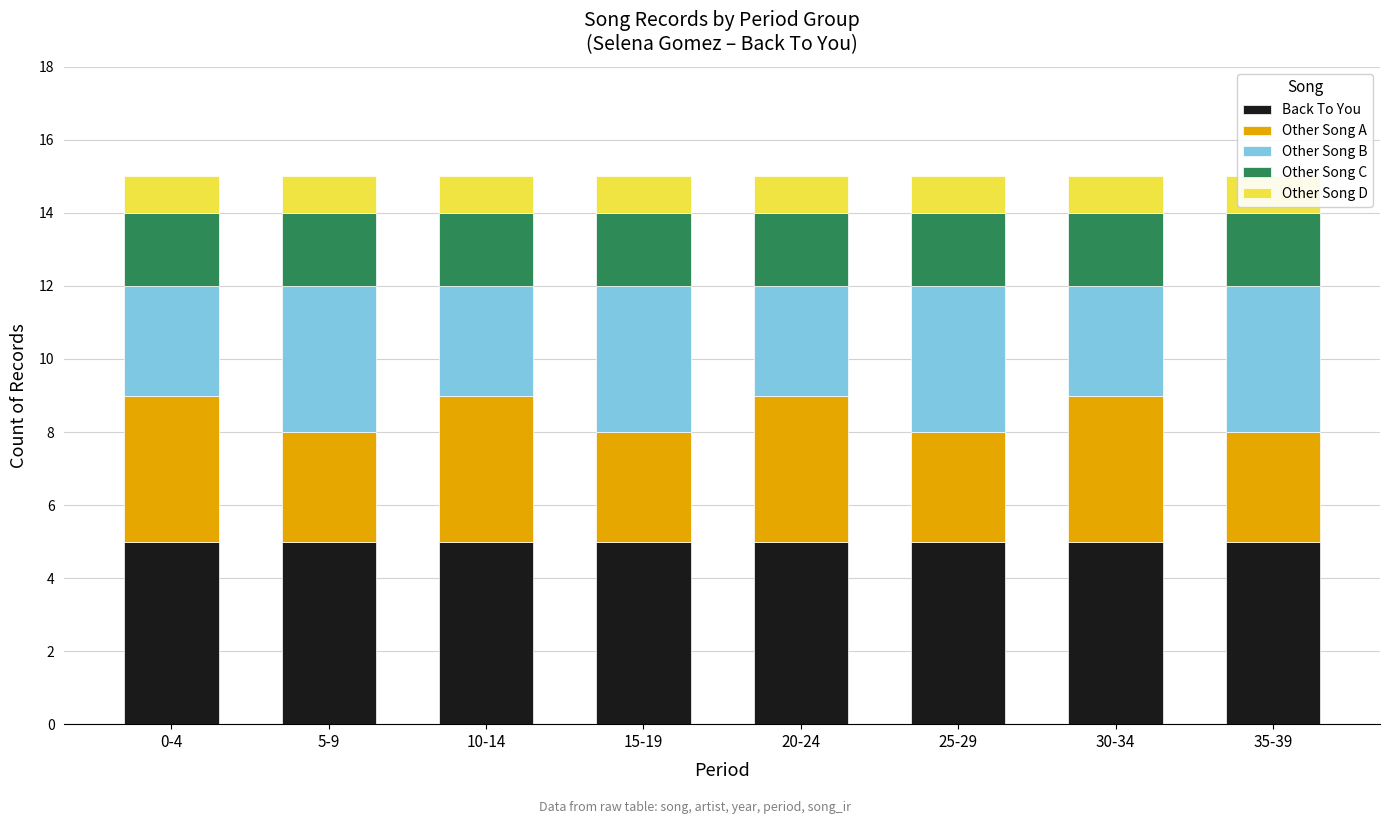

Which series has the largest total across all categories?

Back To You